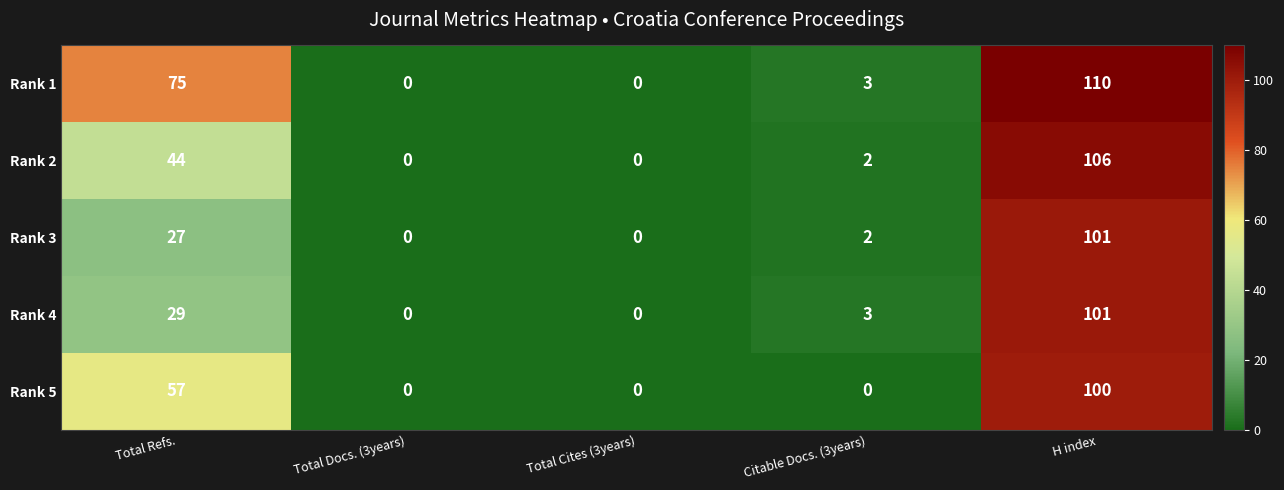

Where does the Rank 2 series first go above 2?

Total Refs.